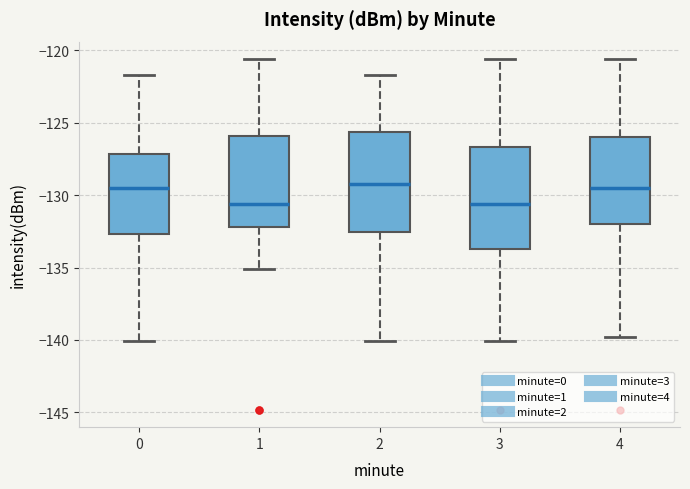

Reading left to right, read every box against the y-axis: the position of its median line, the range the box covers, and the ends of its whiskers. The values are not printed on the chart, so give them approximately, as read against the axis.

0: median -129.5, box -132.5 to -127.0, whiskers -140.0 to -121.5
1: median -130.5, box -132.0 to -126.0, whiskers -135.0 to -120.5
2: median -129.5, box -132.5 to -125.5, whiskers -140.0 to -121.5
3: median -130.5, box -133.5 to -126.5, whiskers -140.0 to -120.5
4: median -129.5, box -132.0 to -126.0, whiskers -140.0 to -120.5